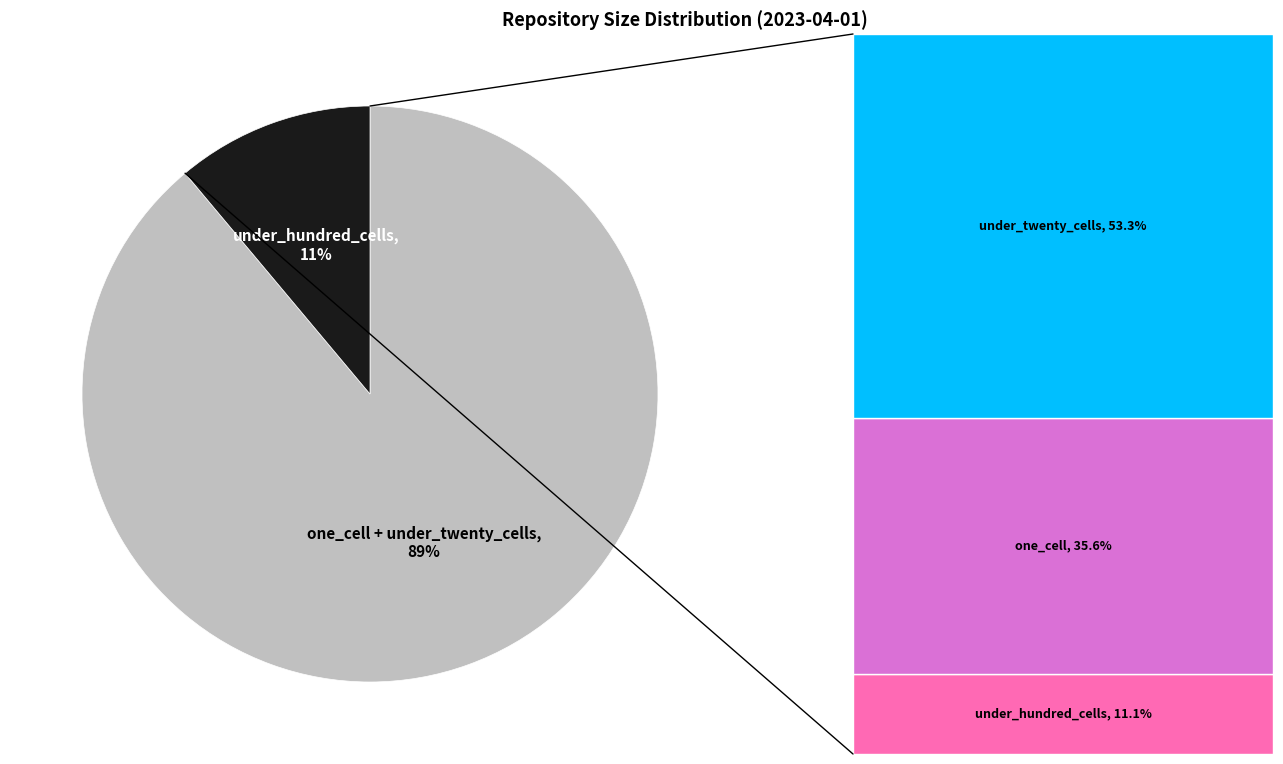

Which slice represents more than half of the pie?

one_cell + under_twenty_cells